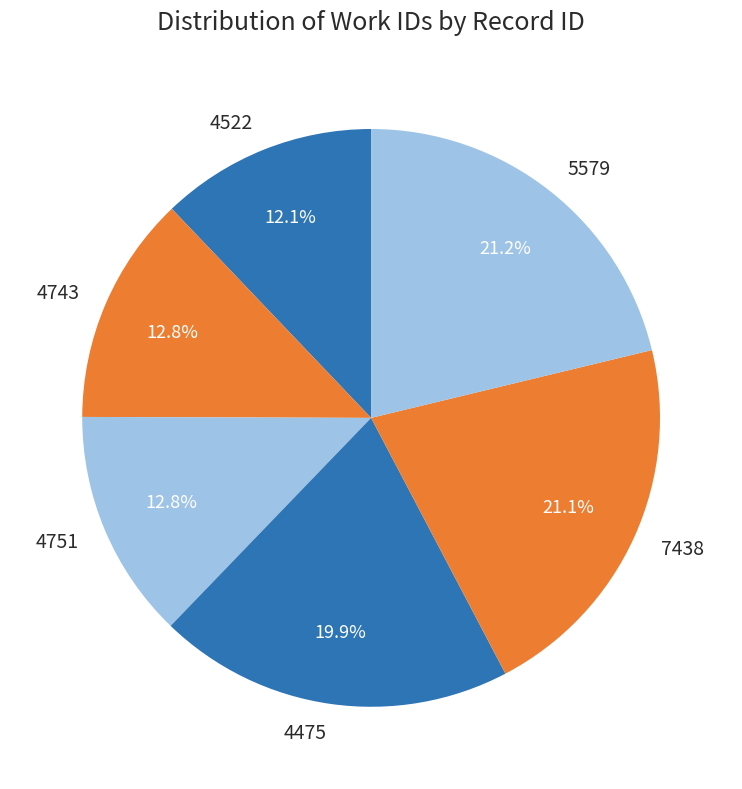

True or false: 7438 accounts for 21% of the total.

True